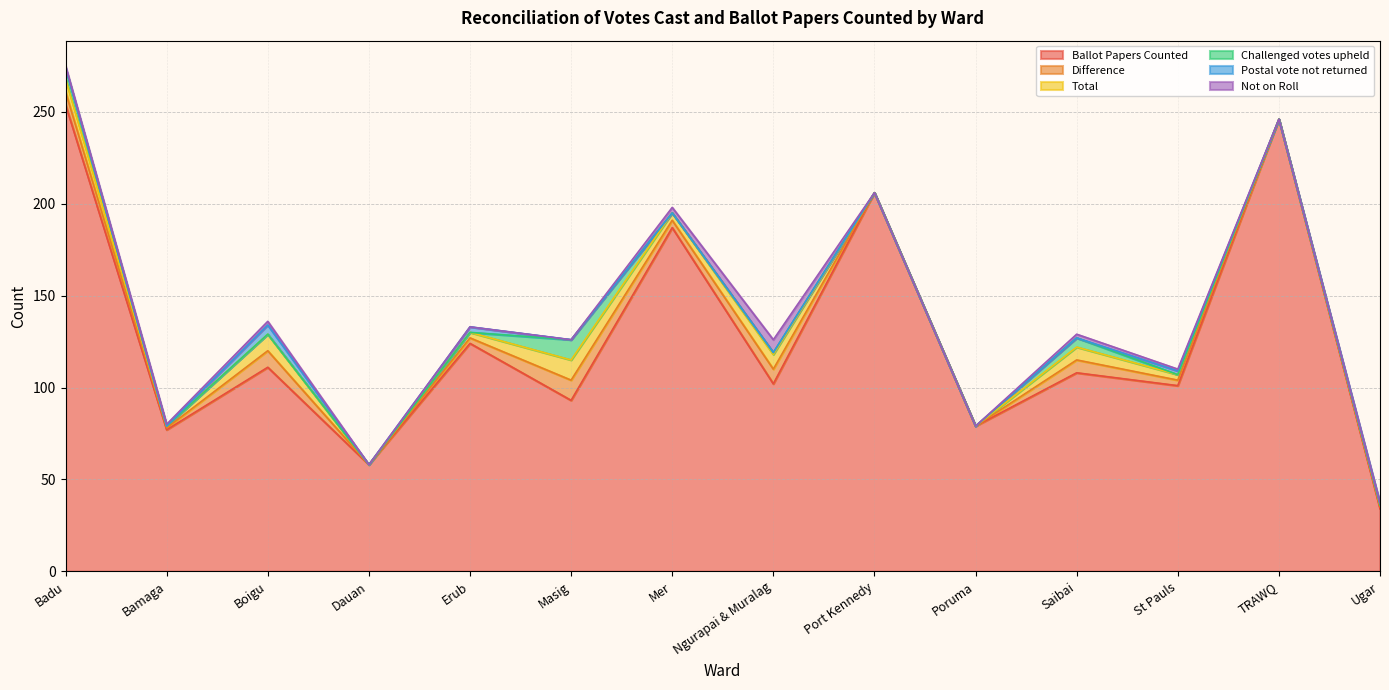

Is it true that Challenged votes upheld equals 7 at Port Kennedy?

False